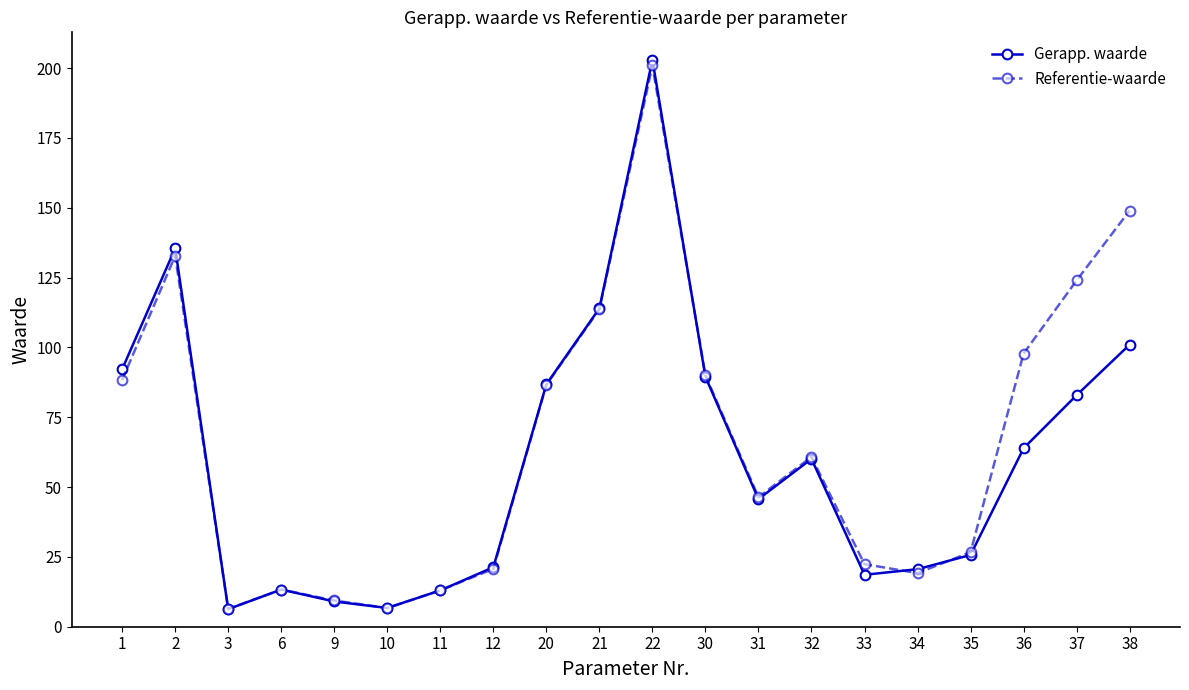

True or false: Gerapp. waarde has more than 2 points higher than both neighbors.

True